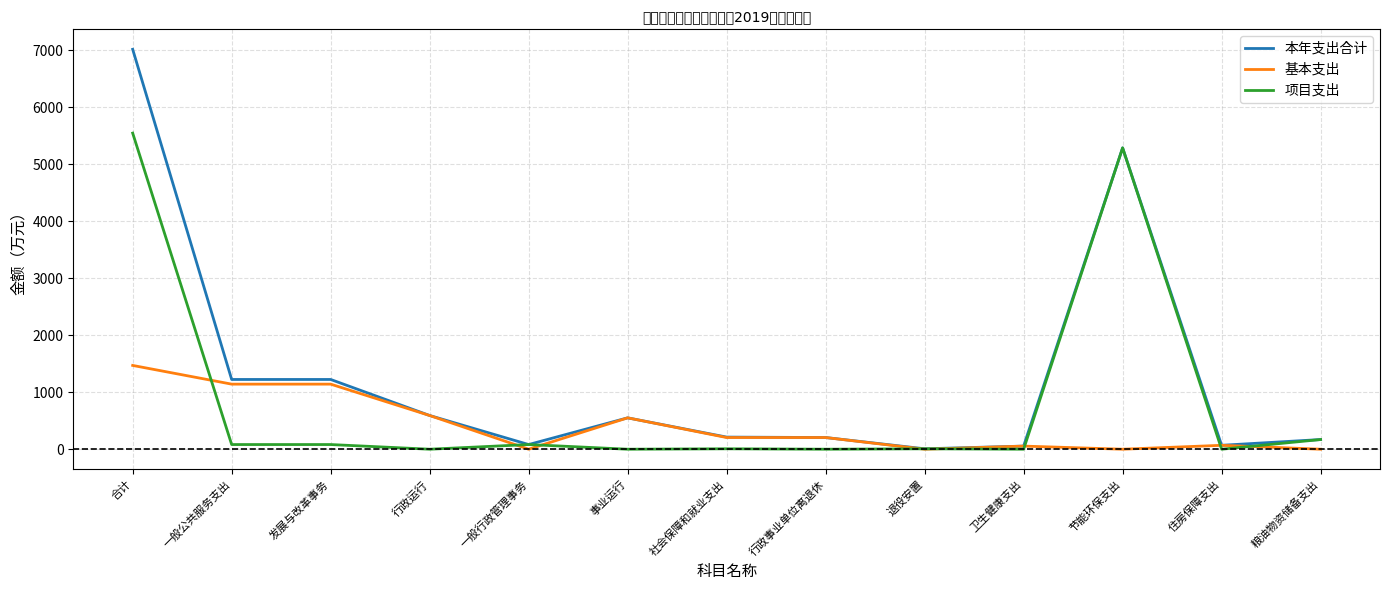

Count the number of data series in this chart.

3